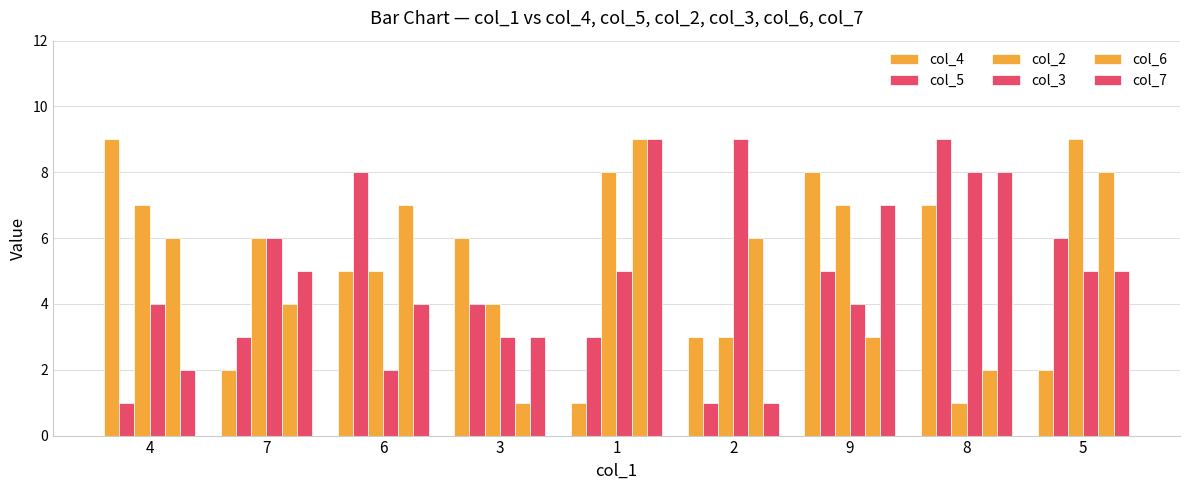

Reading left to right, what are all the values shown in this chart?

col_4: 9	2	5	6	1	3	8	7	2
col_5: 1	3	8	4	3	1	5	9	6
col_2: 7	6	5	4	8	3	7	1	9
col_3: 4	6	2	3	5	9	4	8	5
col_6: 6	4	7	1	9	6	3	2	8
col_7: 2	5	4	3	9	1	7	8	5